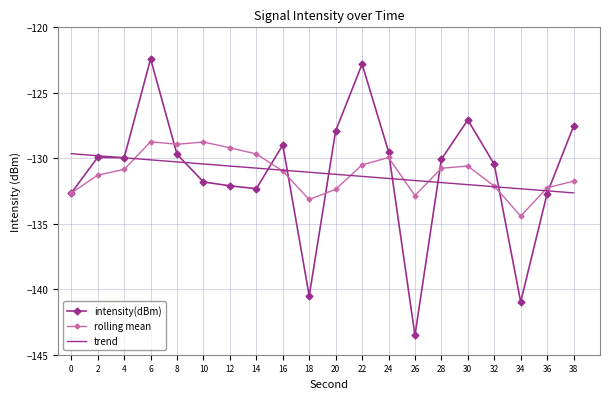

True or false: rolling mean has more than 0 interior local peaks.

True